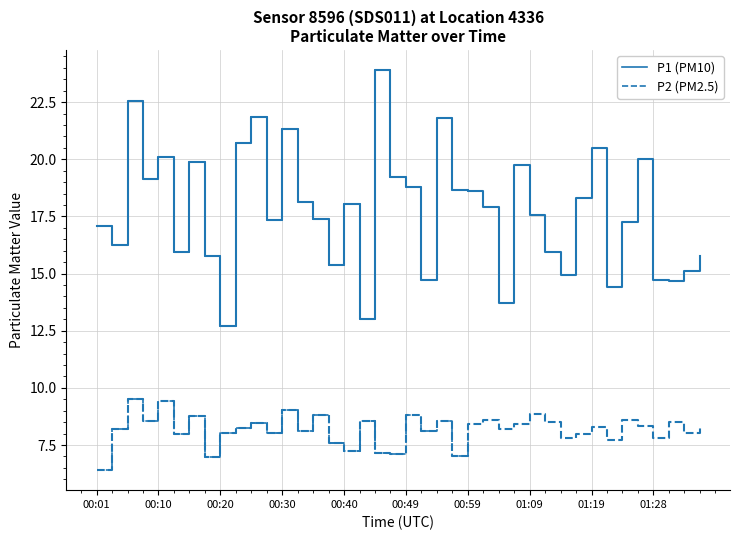

Rank the series by their average value, from highest to lowest.

P1, P2